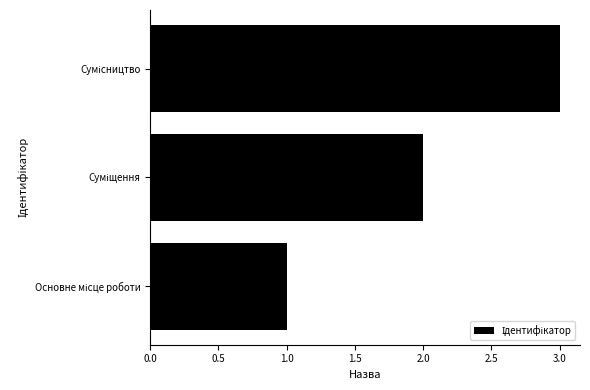

What is the sum of all values?

6